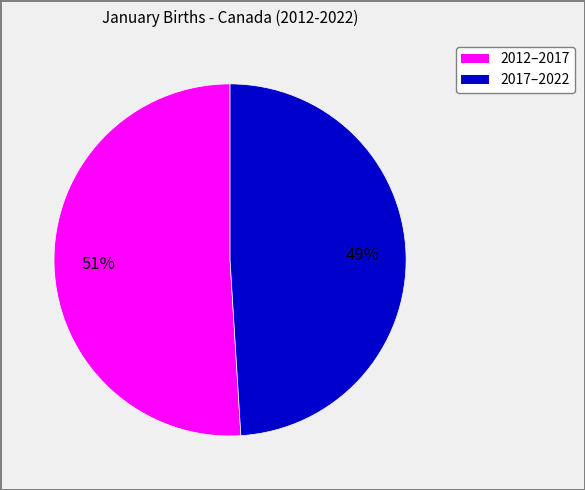

To the nearest percent, what is the average slice percentage?

50%